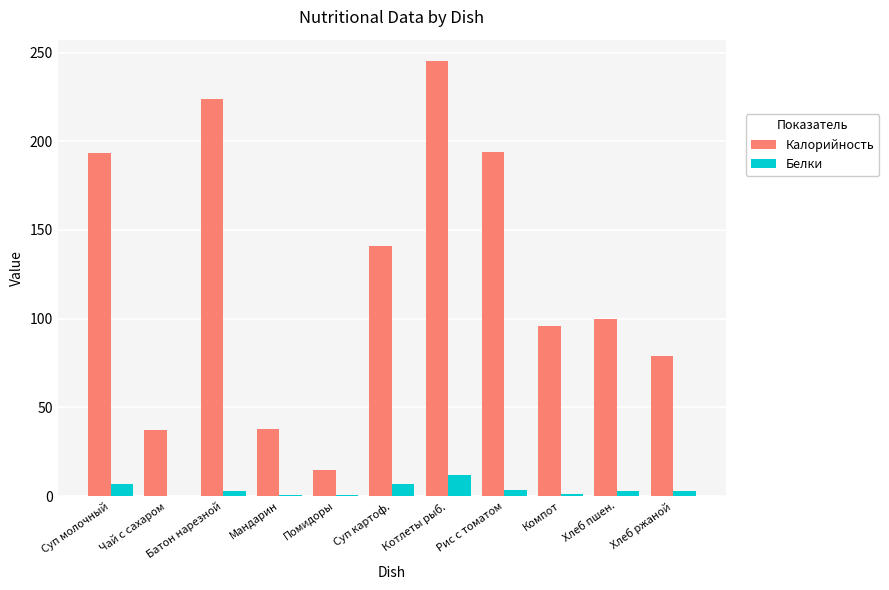

Which series changed the most between Котлеты рыб. and Рис с томатом?

Калорийность